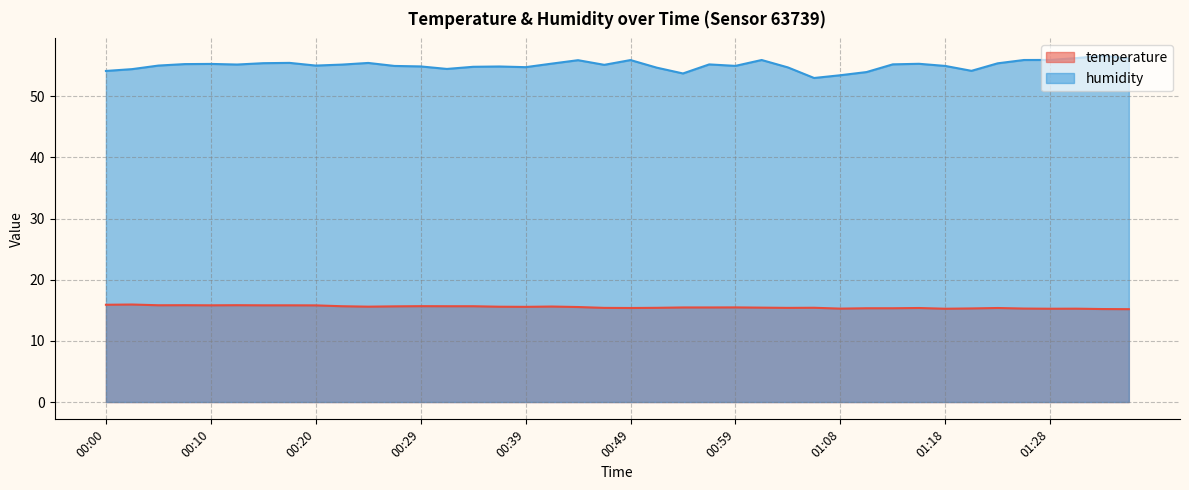

True or false: temperature and humidity cross at least once.

False